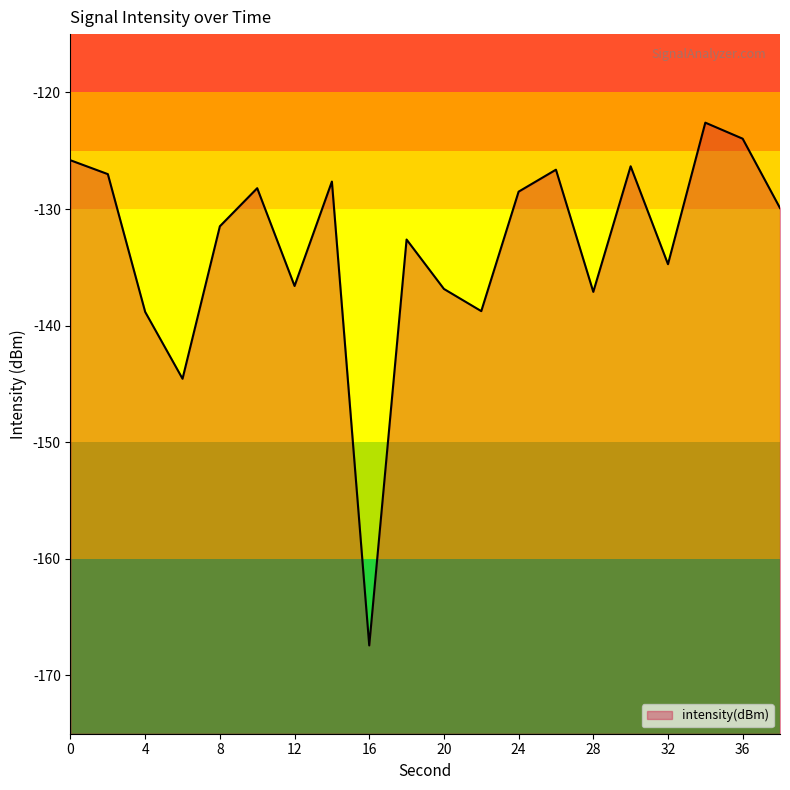

What is the change in value from 14 to 16?

-39.8